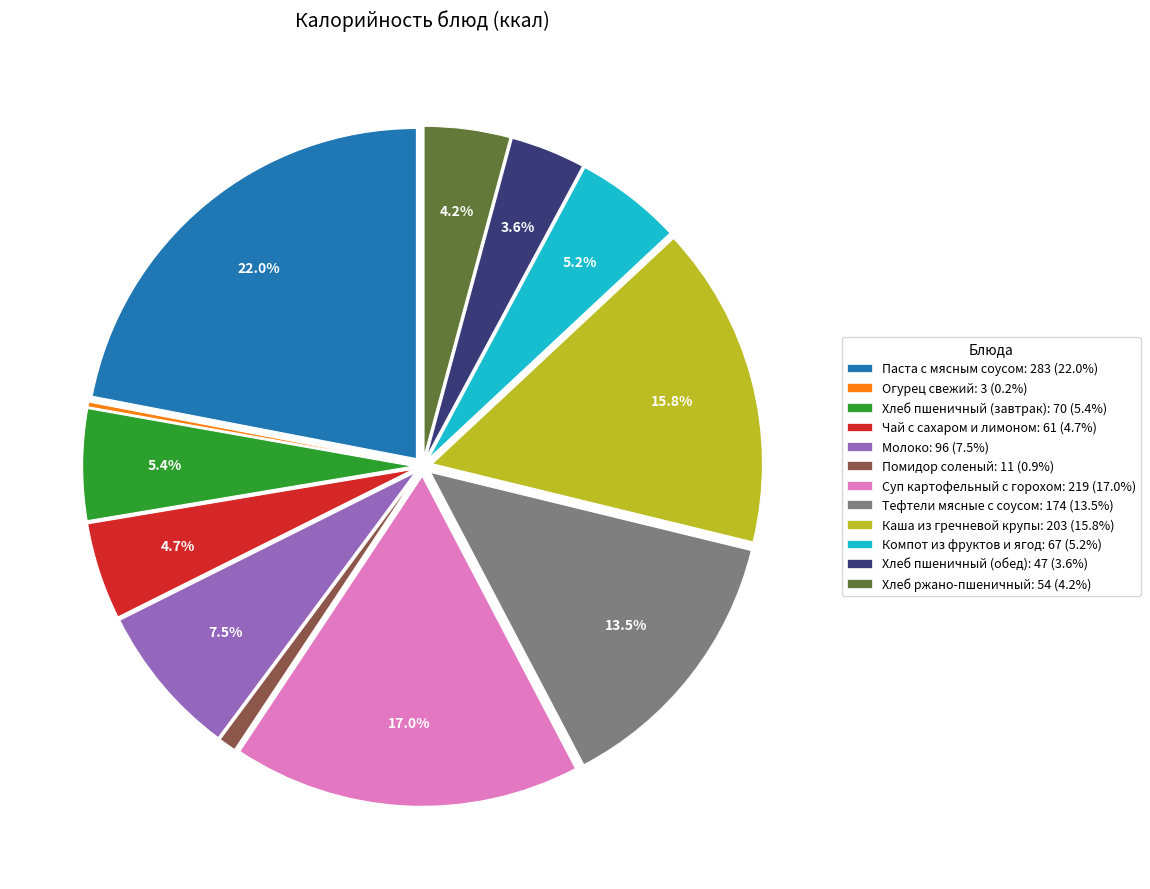

What portion of the pie excludes Чай с сахаром и лимоном: 61 (4.7%)?

95.3%